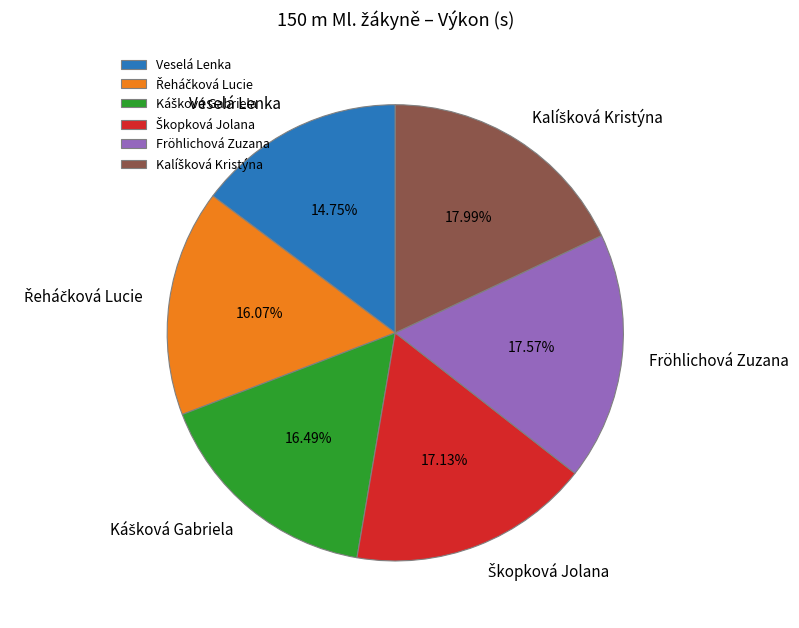

Between Fröhlichová Zuzana and Veselá Lenka, which is larger?

Fröhlichová Zuzana